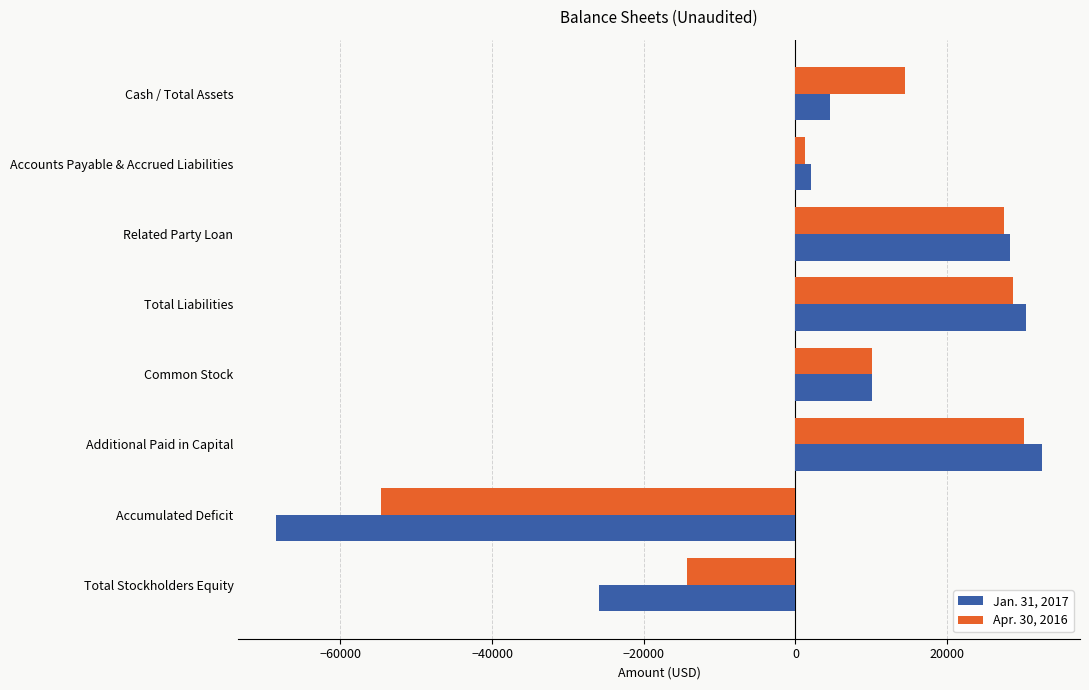

At which category is the sum across all series the highest?

Additional Paid in Capital